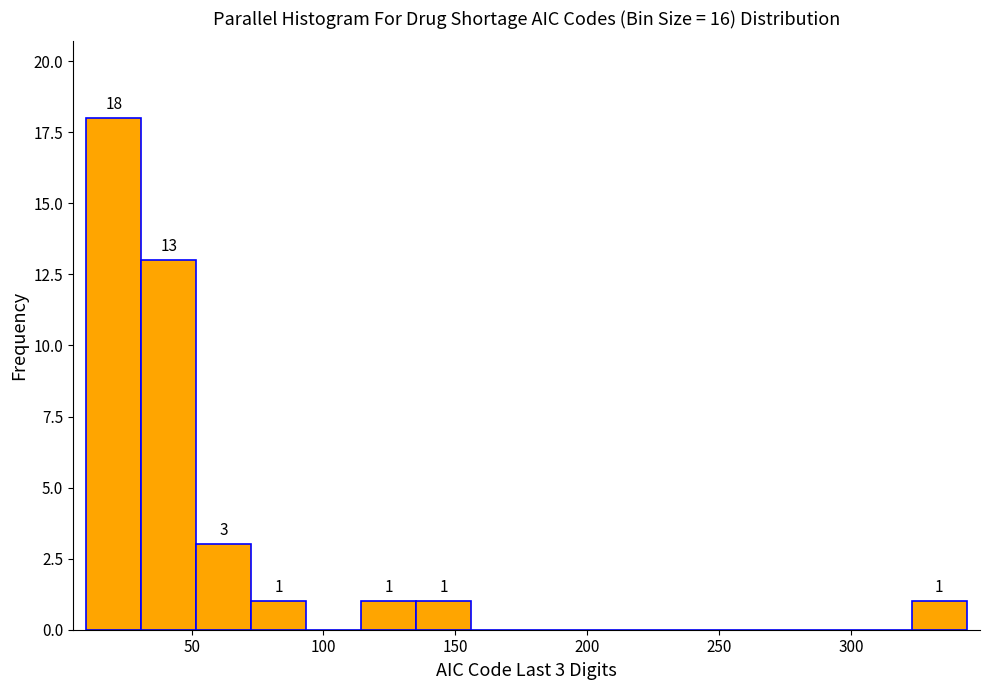

Which range on the x-axis has the tallest bar?

10 to 30